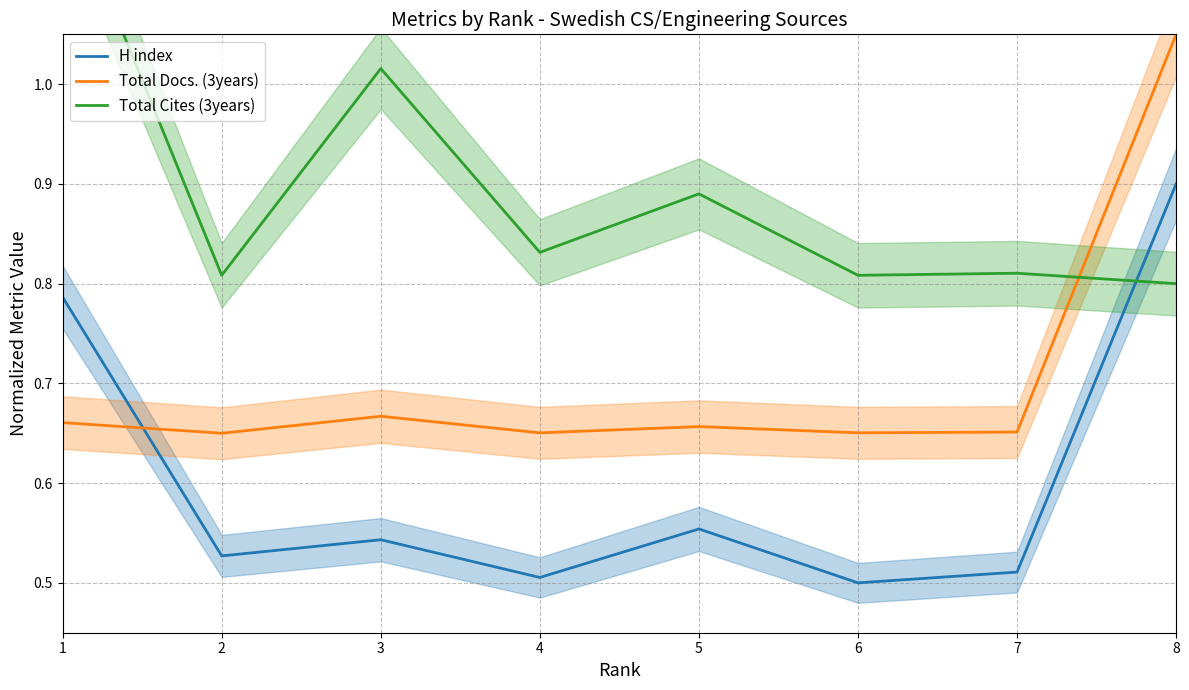

Between 8 and 1, which is larger?

8